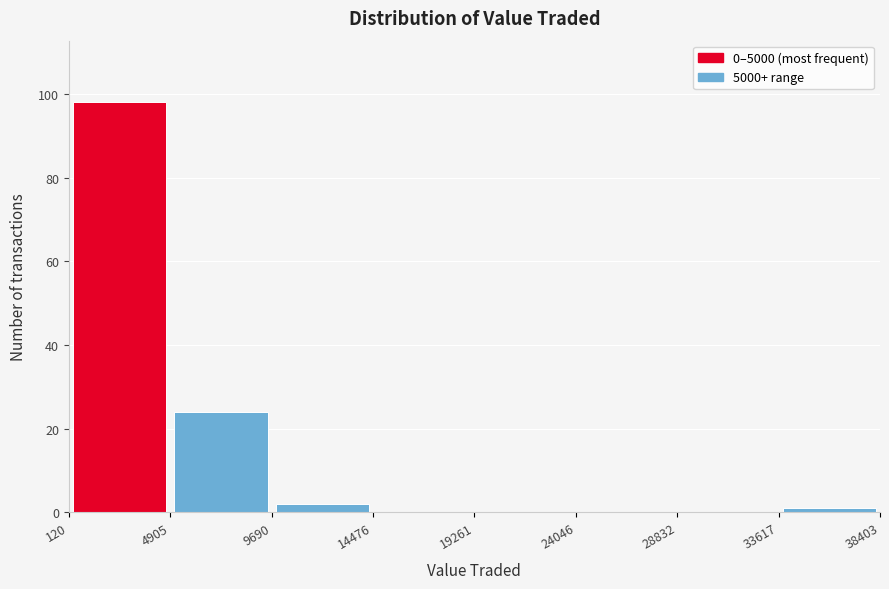

Reading left to right, list every bar in this chart as the range it spans on the x-axis followed by its height. The values are not printed on the chart, so give them approximately, as read against the axis.

120 to 4905: 98
4905 to 9690: 24
9690 to 14476: 2
14476 to 19261: 0
19261 to 24046: 0
24046 to 28832: 0
28832 to 33617: 0
33617 to 38403: under 2